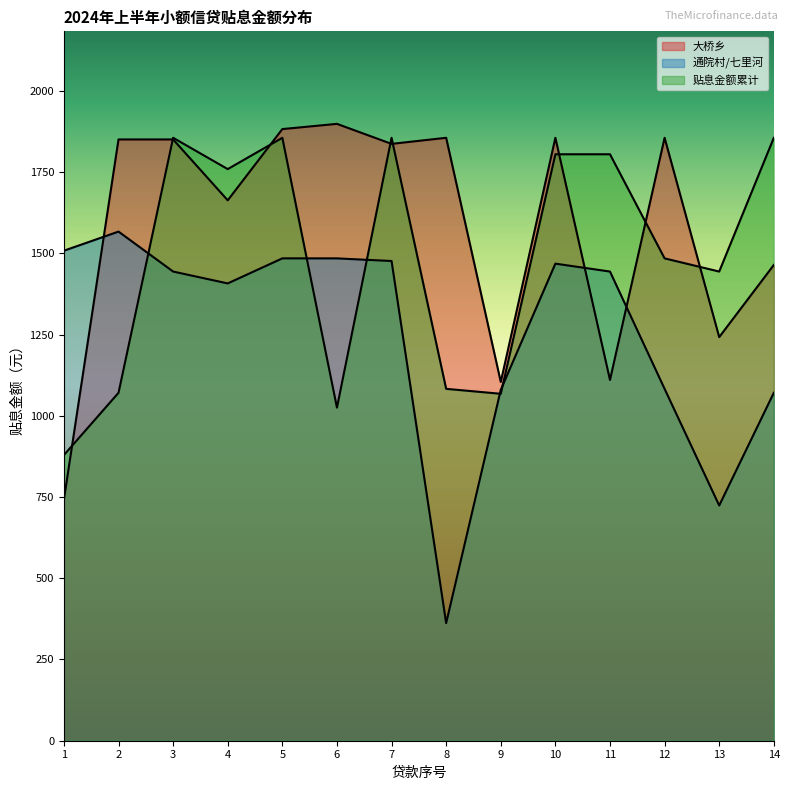

What is the difference between the 通院村/七里河 values at 8 and 5?

1122.4